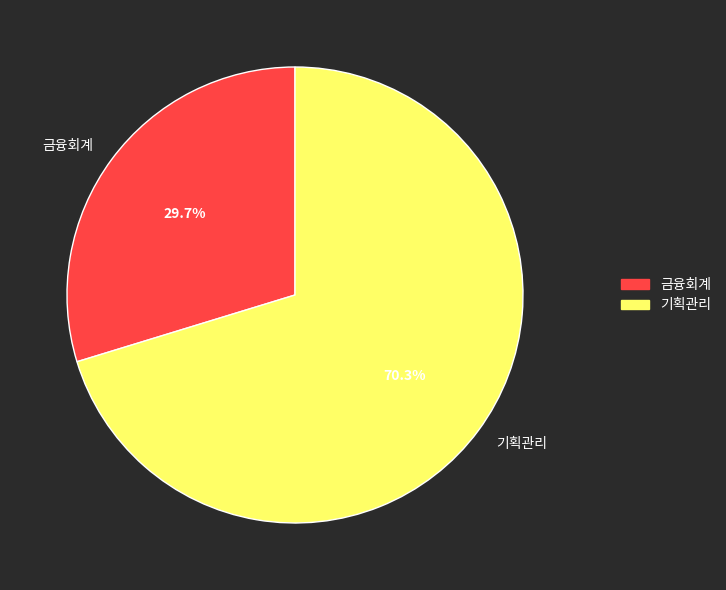

To the nearest percent, what is the average slice percentage?

50%